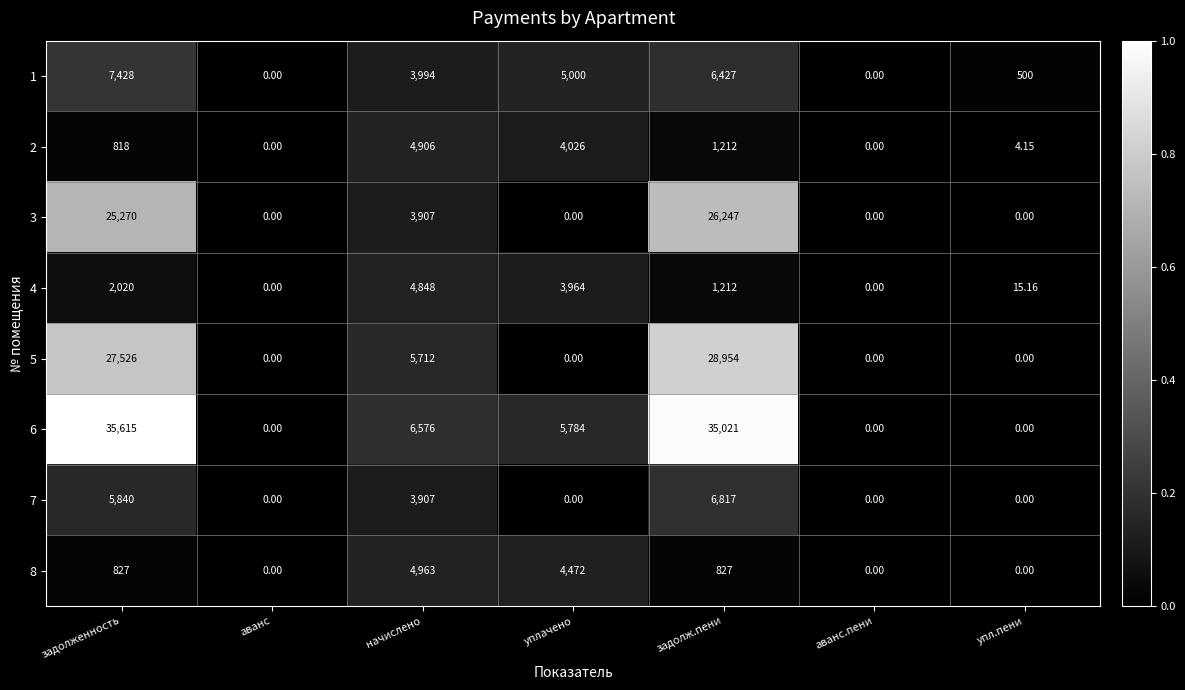

Between начислено and упл.пени, which series saw the biggest shift?

6